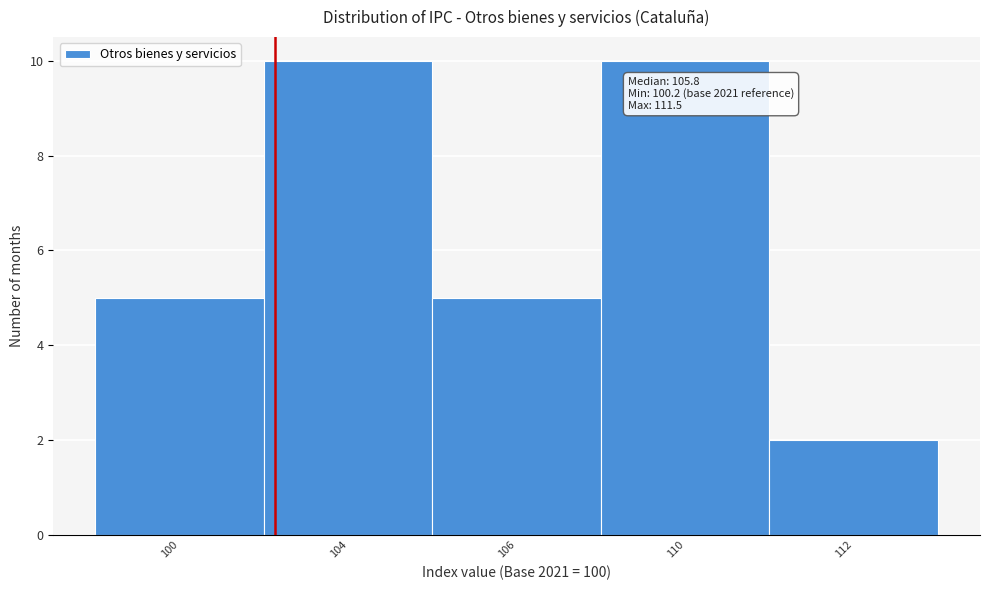

Reading left to right, transcribe all the data shown in this chart.

5	10	5	10	2